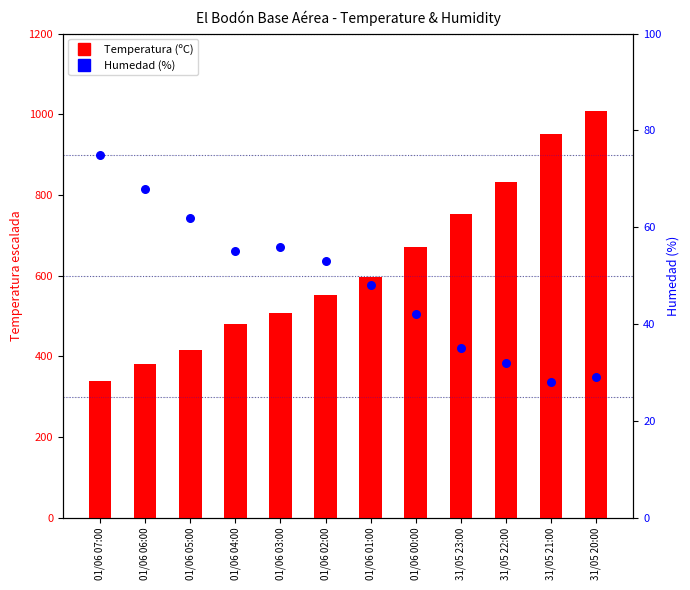

Which series has the largest total across all categories?

Temperatura (ºC)